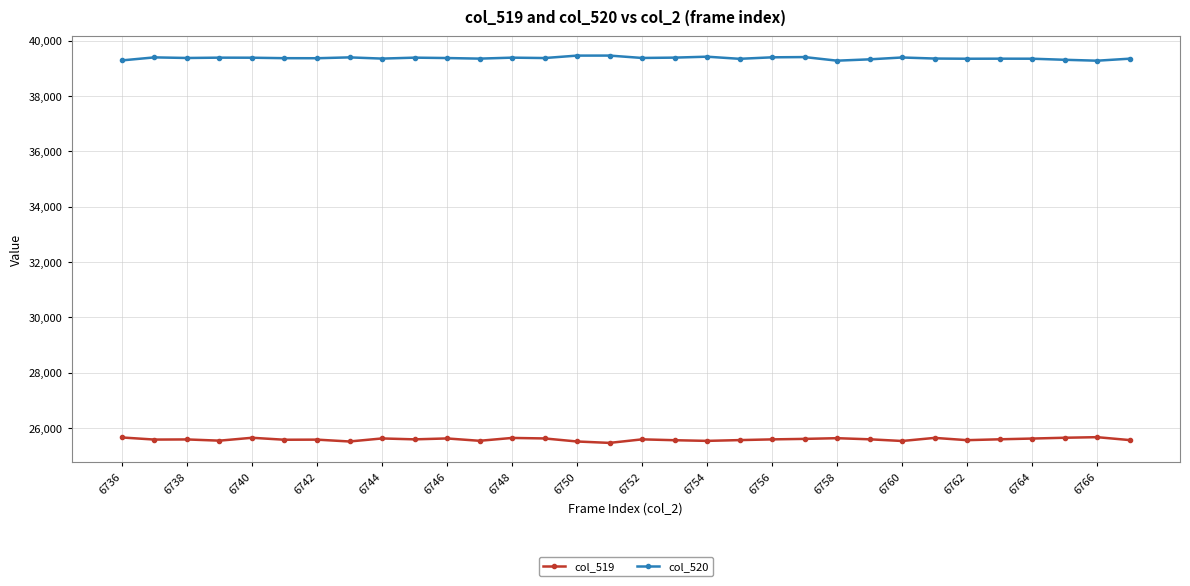

True or false: col_519 and col_520 cross at least once.

False